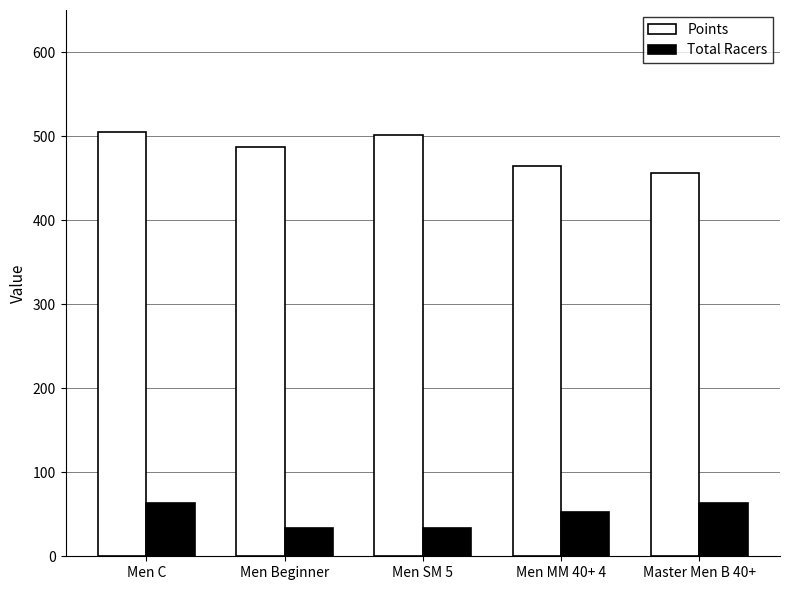

What is the highest value of the Total Racers series?

63.3